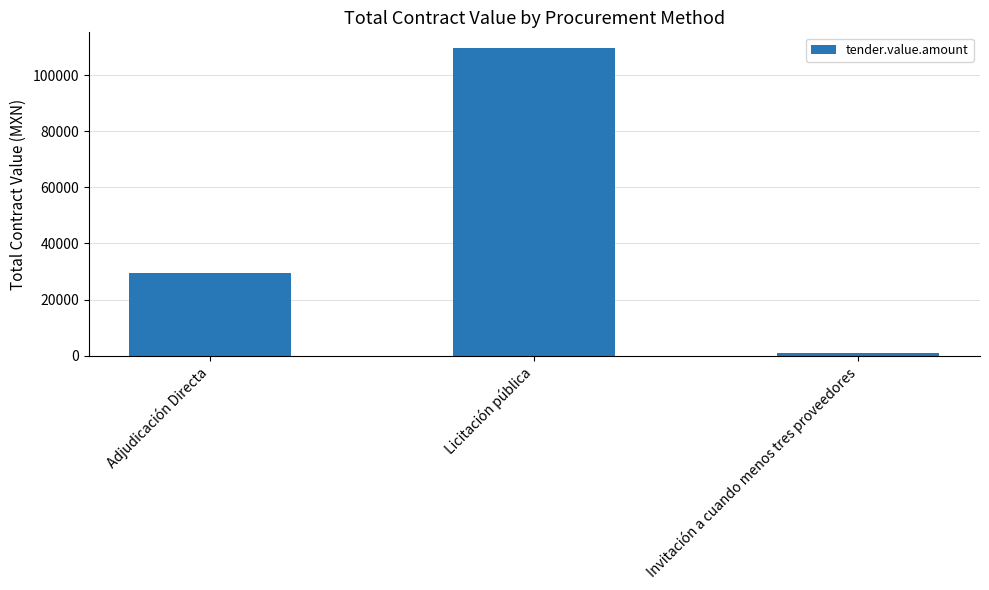

Reading right to left, extract all data points from this chart.

821.3	109793.4	29585.1